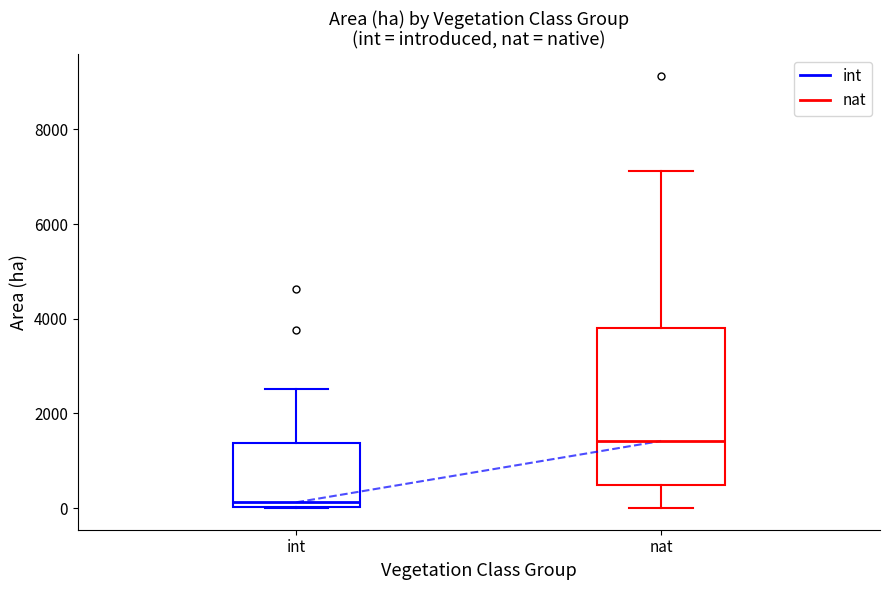

Which box has the lowest median line?

int